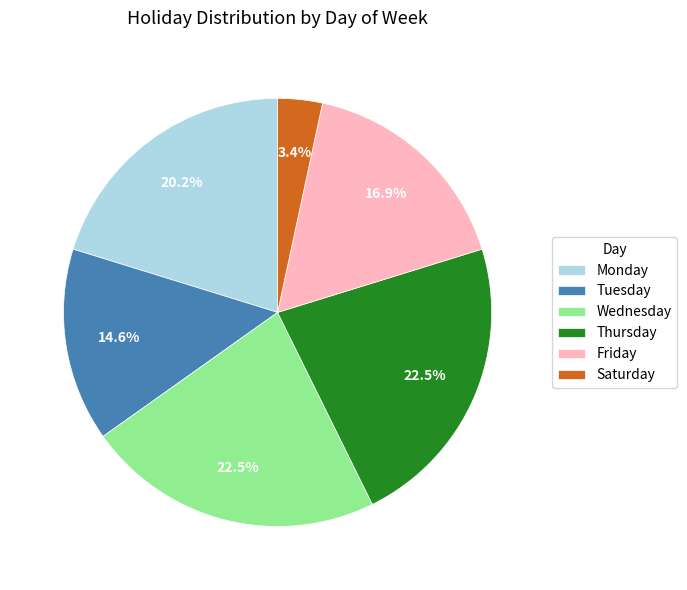

Is there any slice that represents more than half of the pie?

No